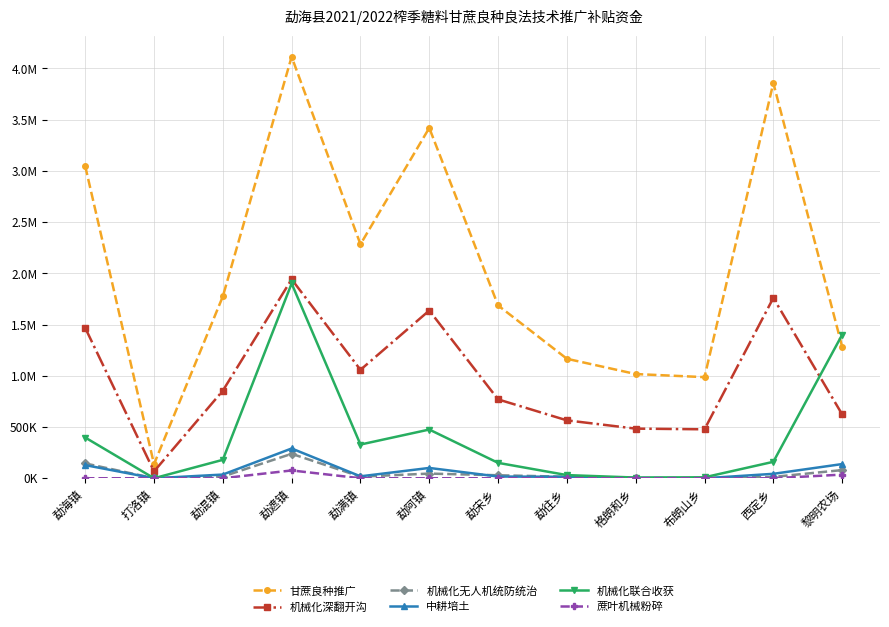

Is this an area chart (filled region under the line)?

No